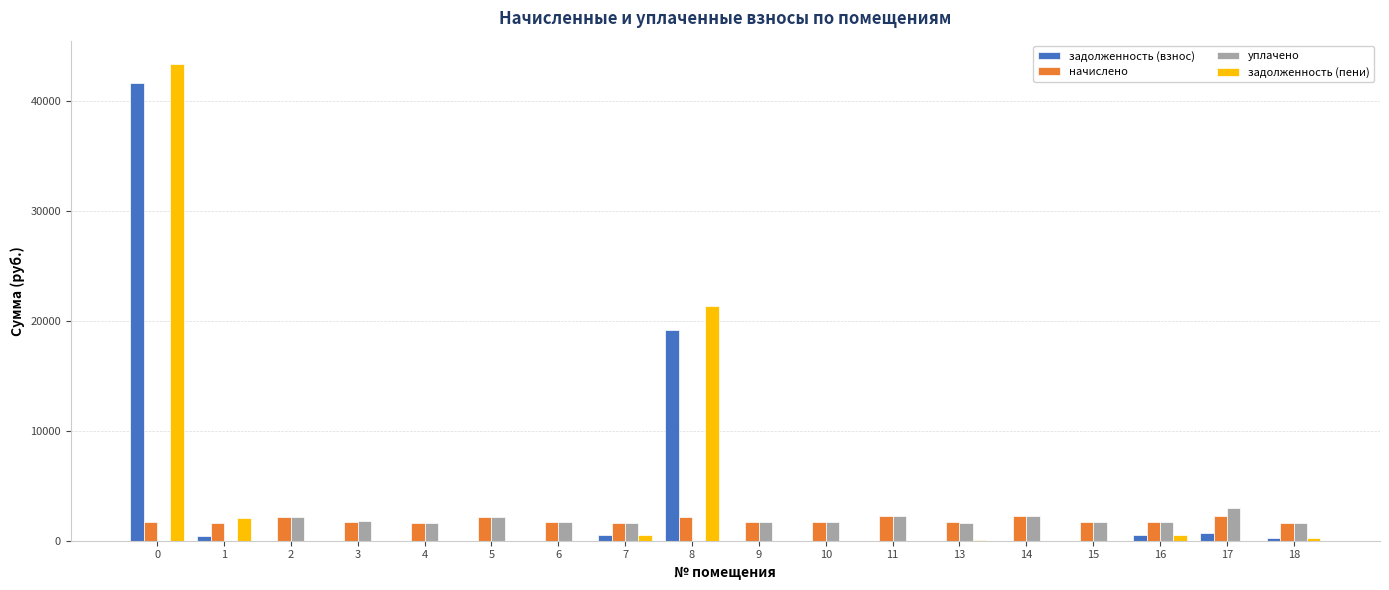

Between 0 and 13, which series saw the biggest shift?

задолженность (пени)